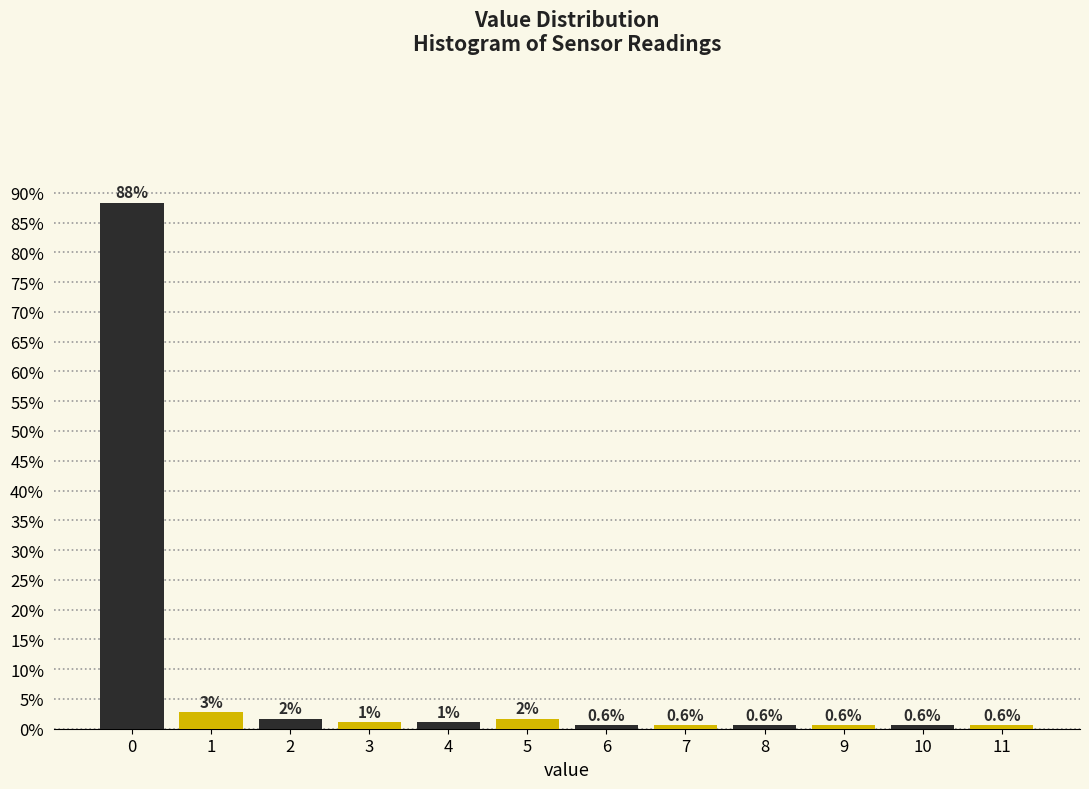

What value does the data have at 6?

0.6